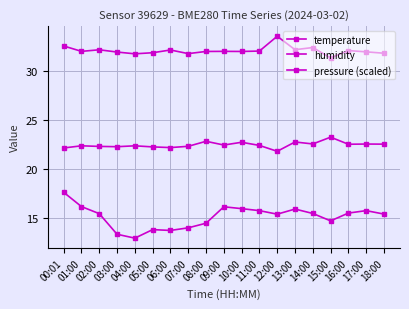

Does the chart have visible grid lines?

Yes